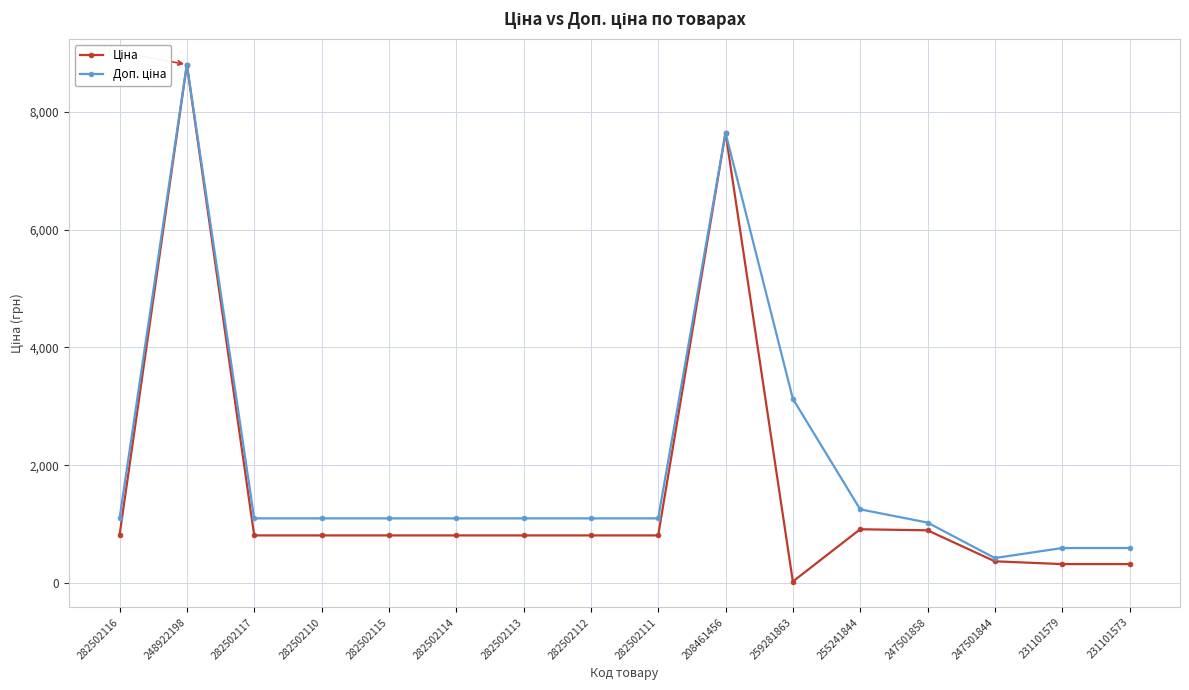

What is the total value across all series at 282502114?

1914.8